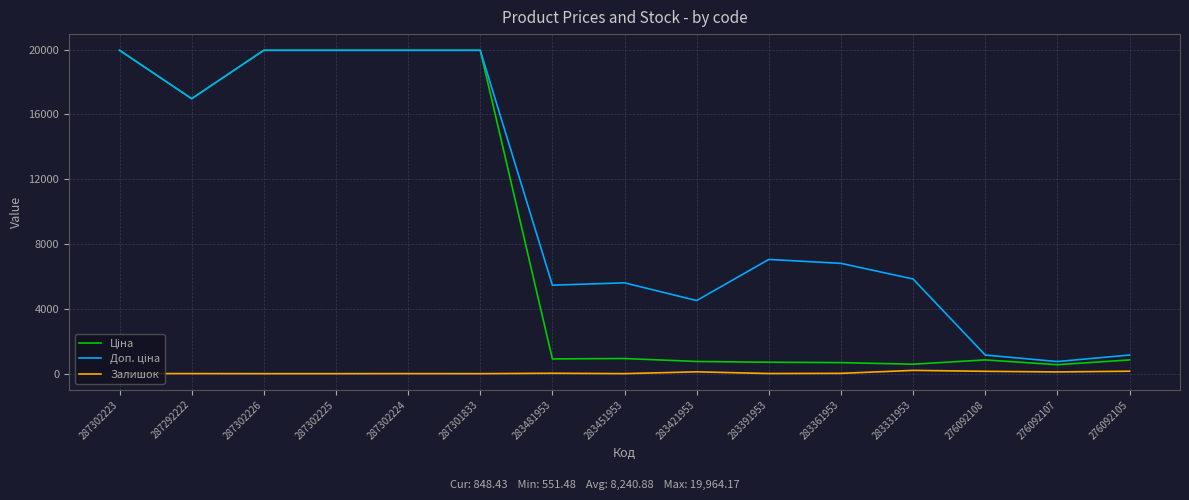

What is the greatest value displayed?

19964.2